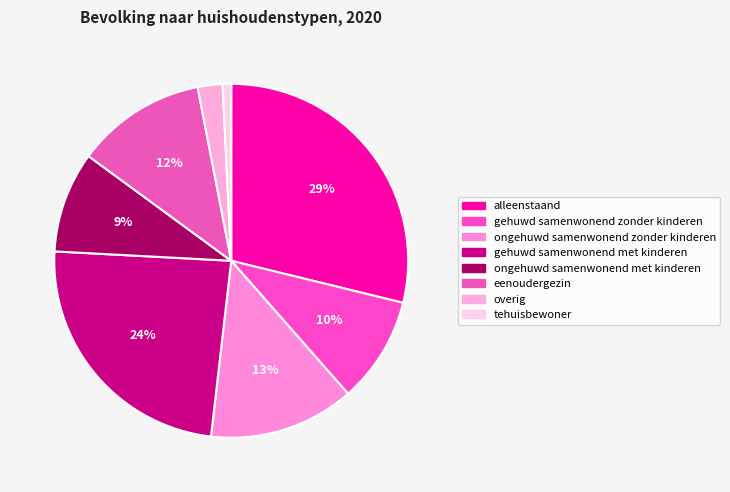

Count the number of slices in the pie.

8